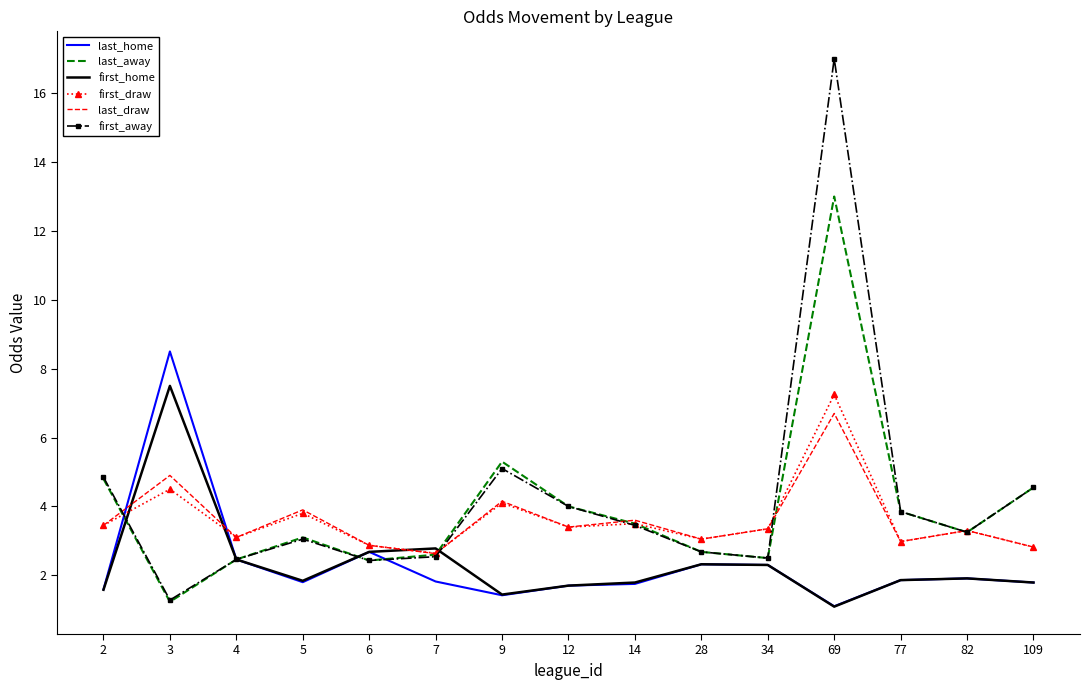

How many series are shown in this chart?

6